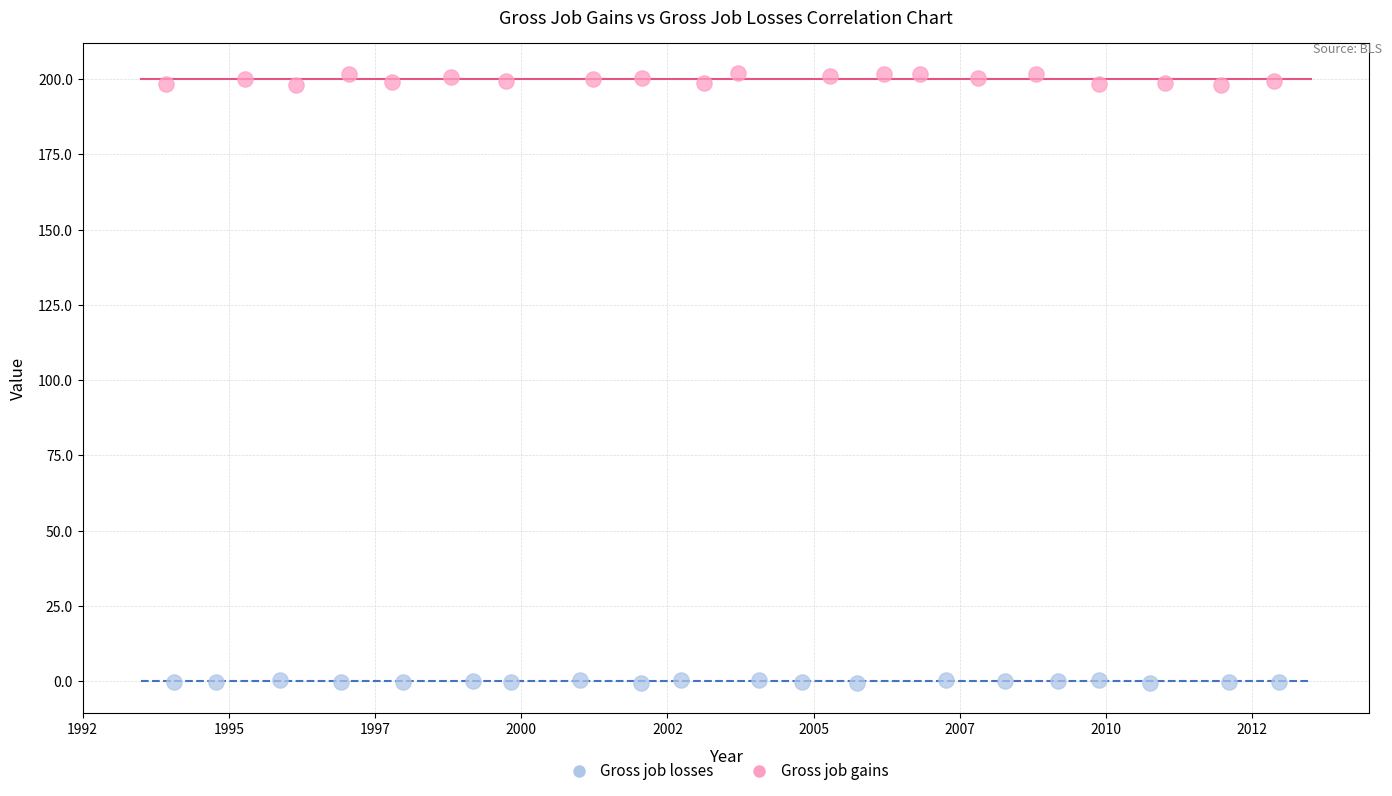

Which series contains the lowest Y value?

Gross job losses